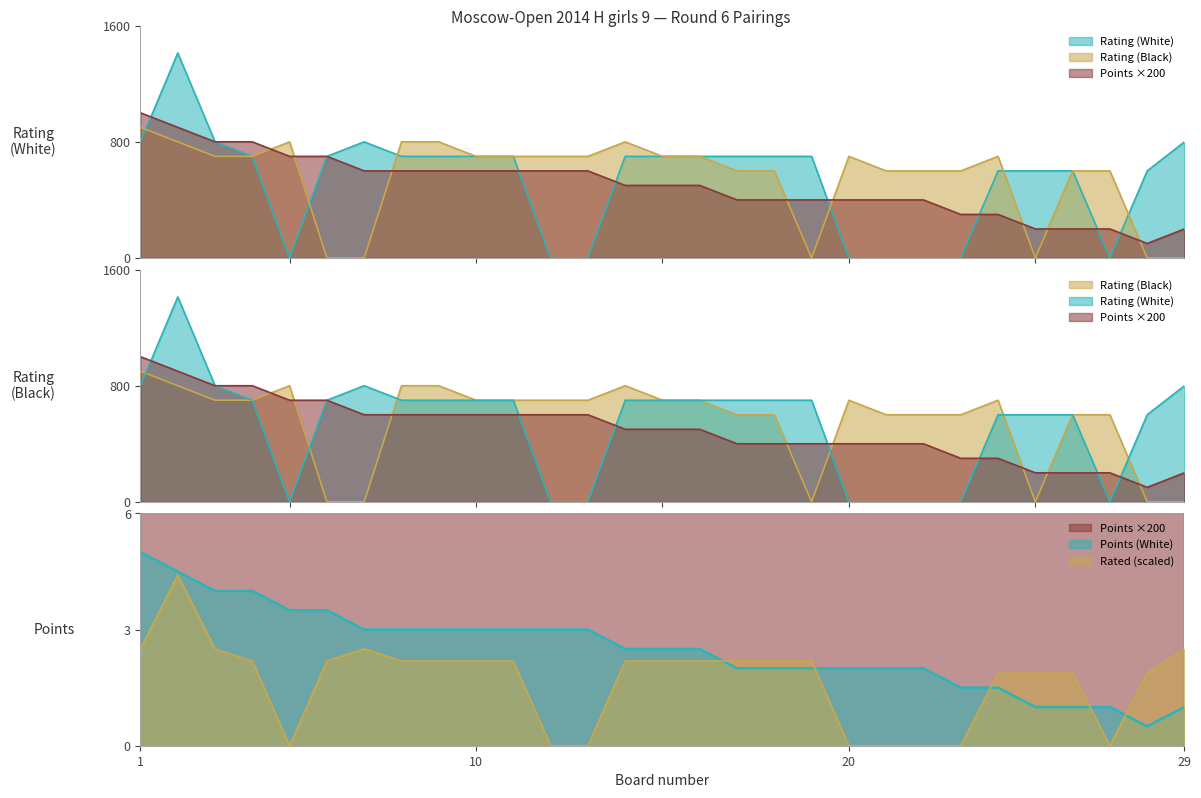

Between 6 and 28, which series saw the biggest shift?

Points (White)